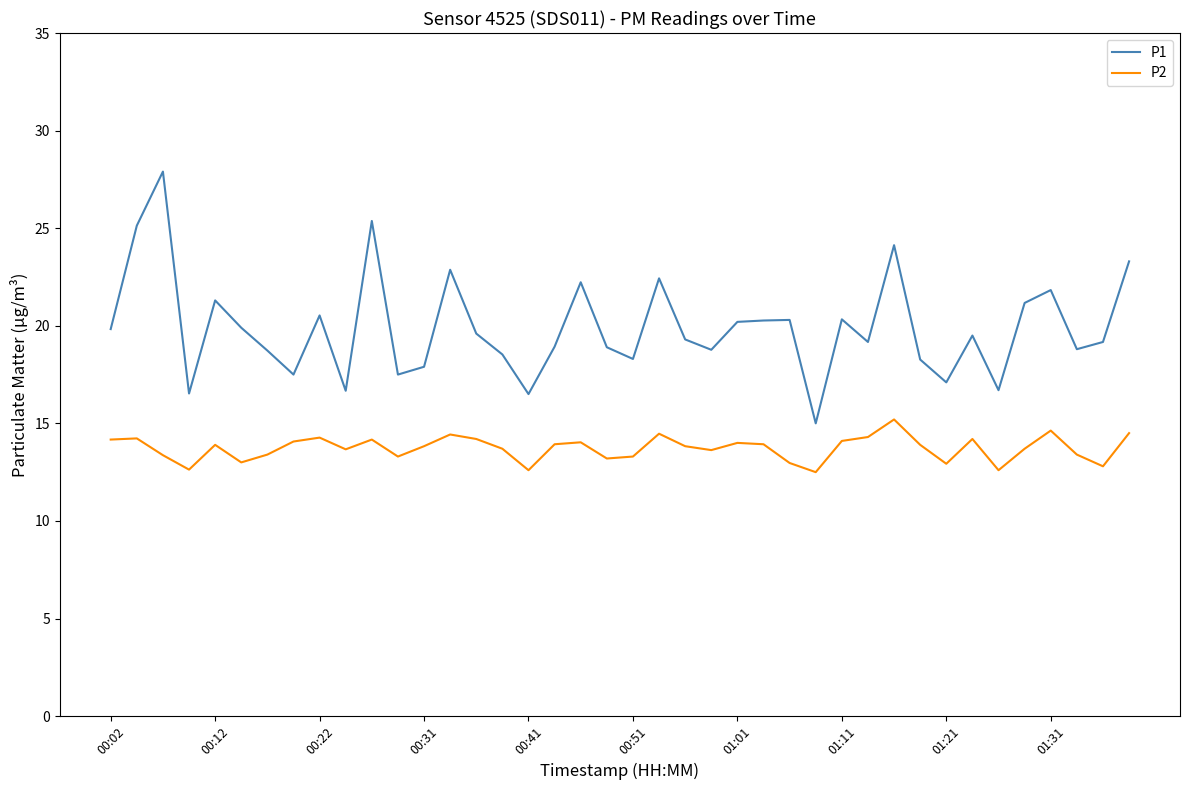

True or false: P2 and P1 cross at least once.

False